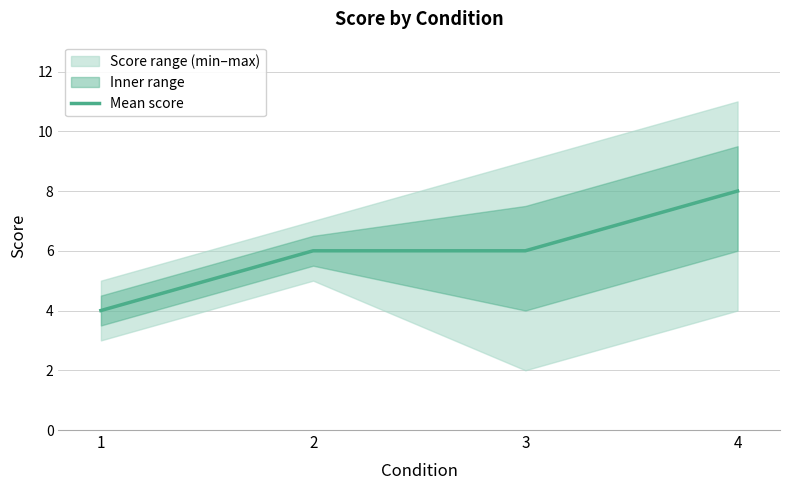

What is the average value?

6